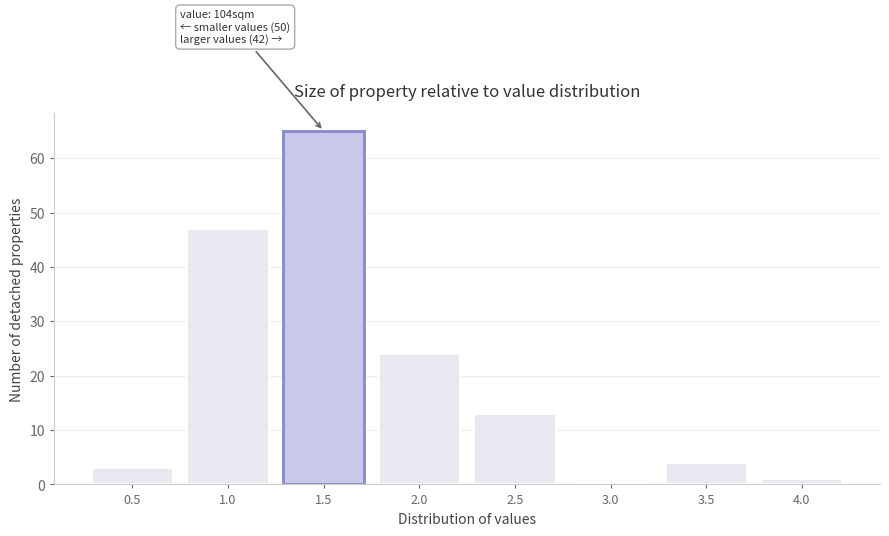

Reading right to left, extract all data points from this chart.

4.0=1	3.5=4	3.0=0	2.5=13	2.0=24	1.5=65	1.0=47	0.5=3